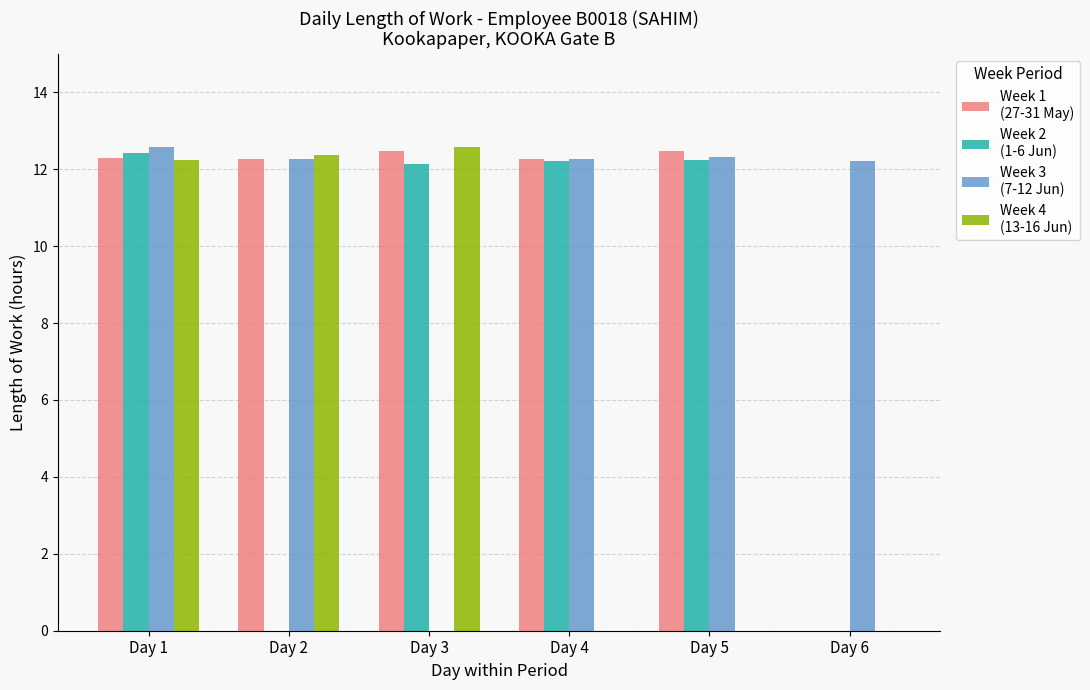

At which category is the sum across all series the highest?

Day 1